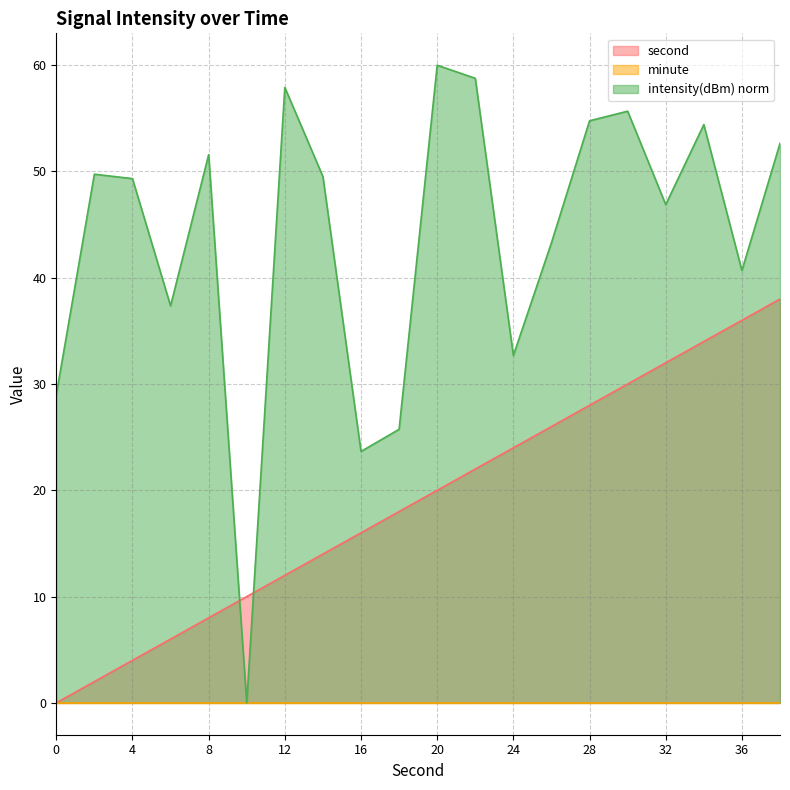

List the labels in order of second value, smallest first.

0, 2, 4, 6, 8, 10, 12, 14, 16, 18, 20, 22, 24, 26, 28, 30, 32, 34, 36, 38